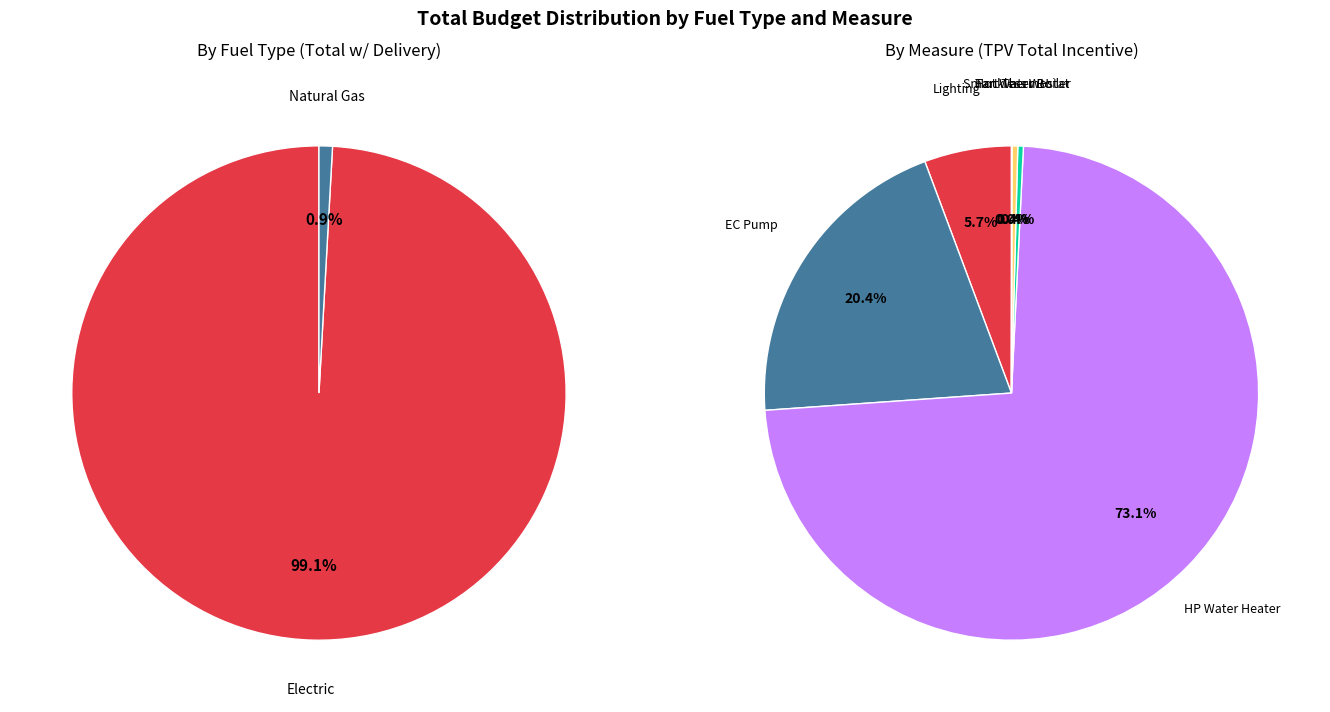

Does any single category account for the majority?

Yes